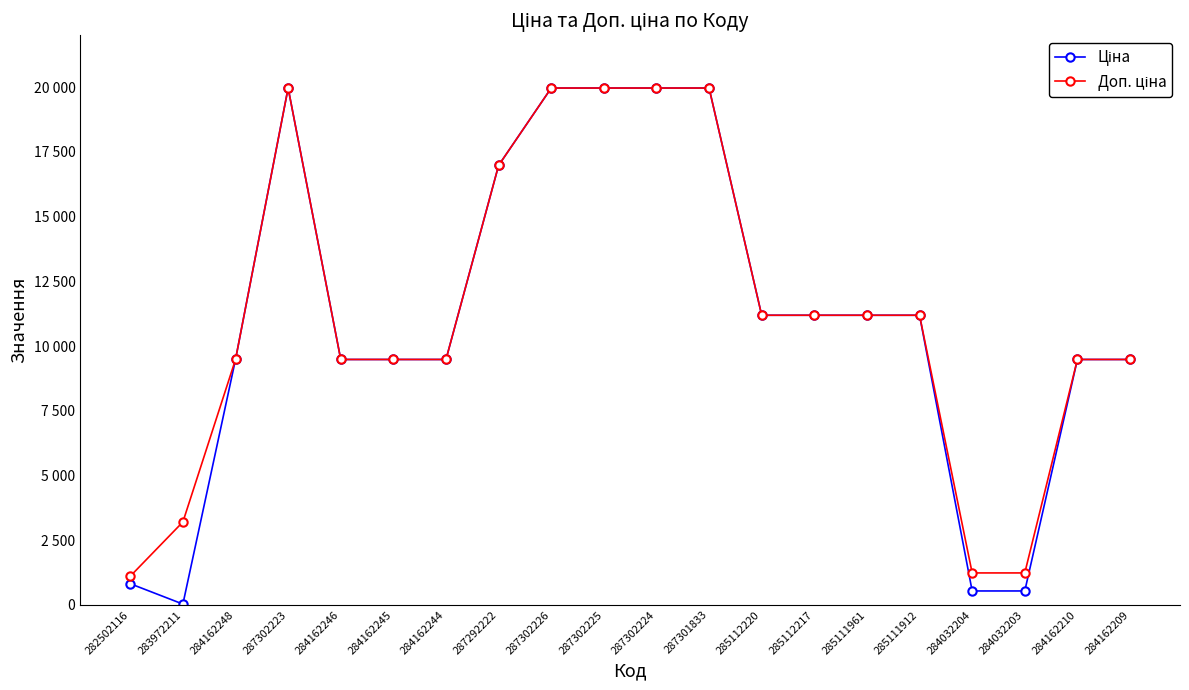

At which label is Доп. ціна closest to 10536?

285112220